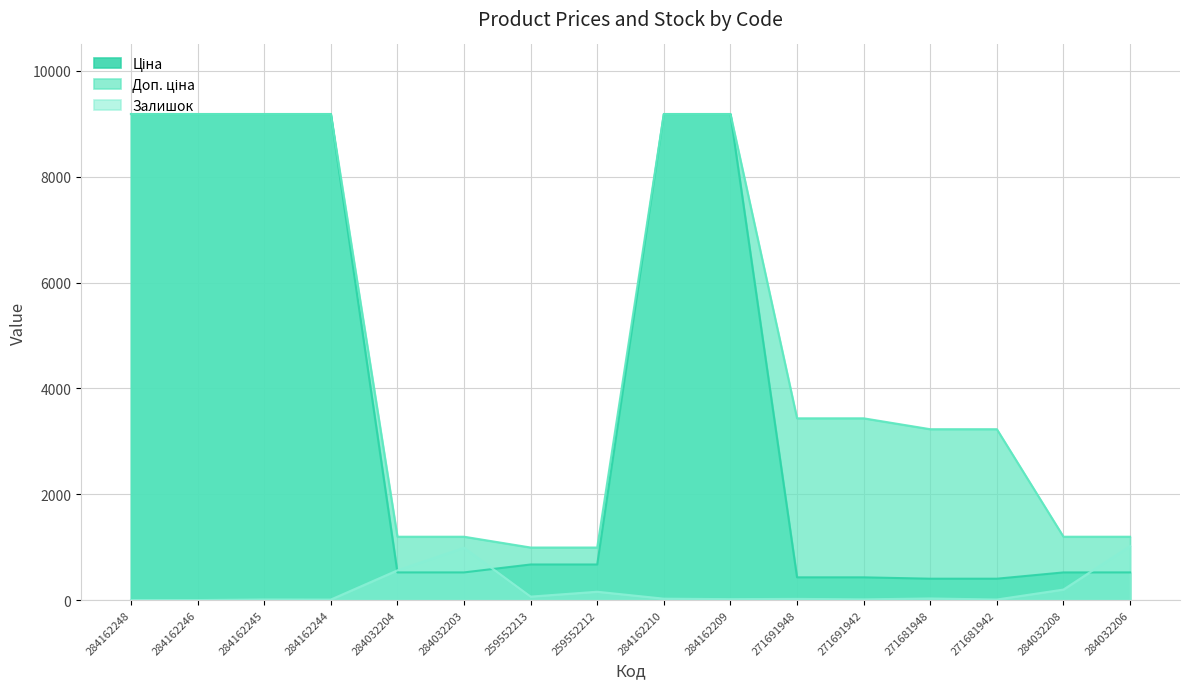

What are all the series names shown in the legend?

Ціна, Доп. ціна, Залишок